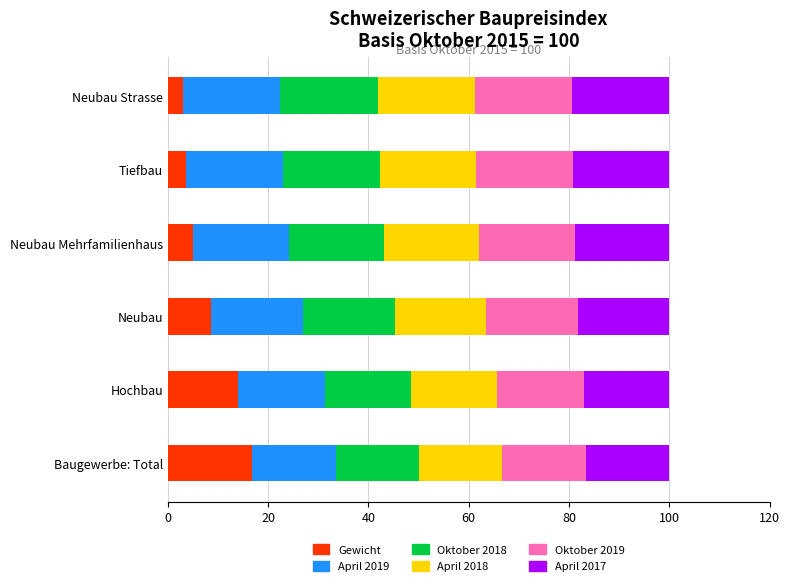

What is the total value across all series at Neubau Mehrfamilienhaus?

100.0